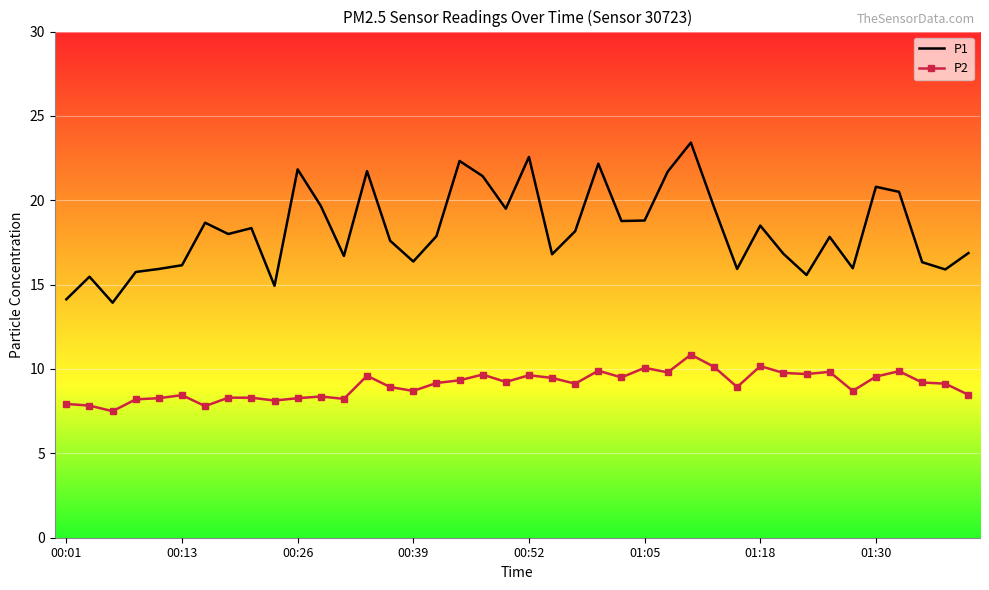

List the series in order of their peak value, highest first.

P1, P2